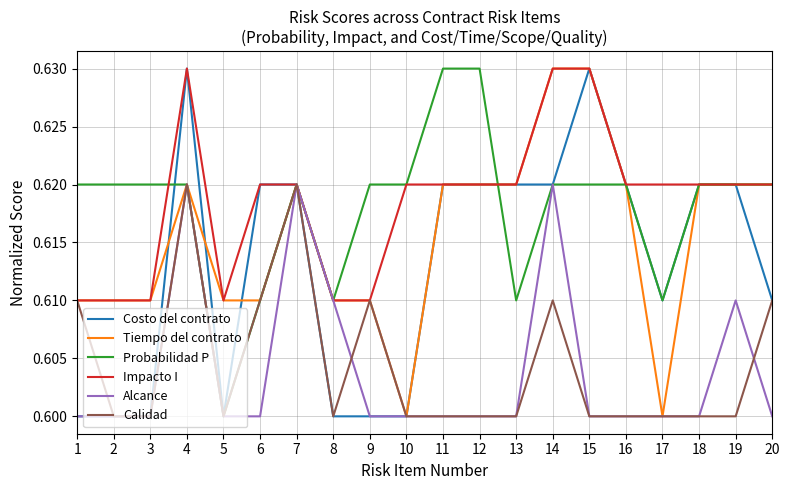

How many categories are shown in the chart?

20